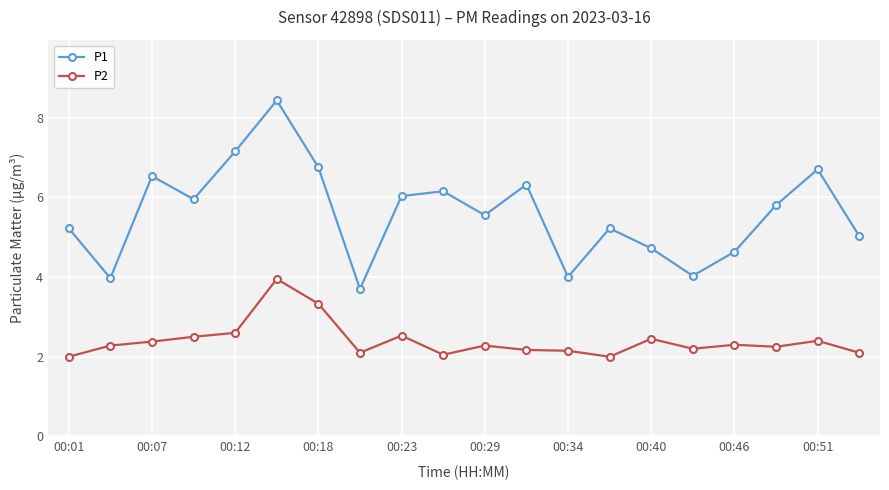

What is the value of the P2 point at the 7th from the left?

3.3